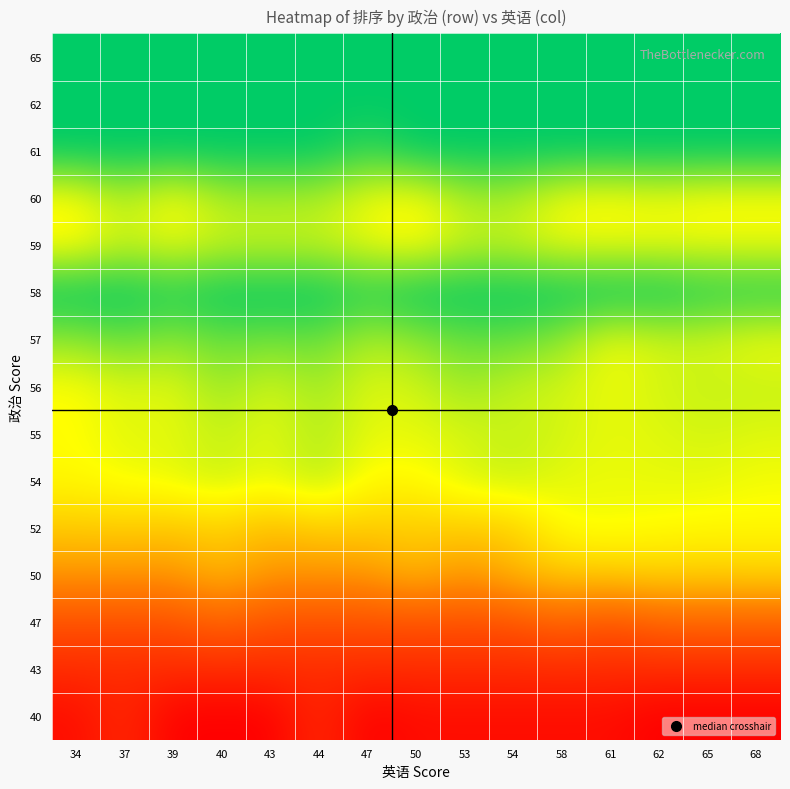

Count the number of data series in this chart.

15